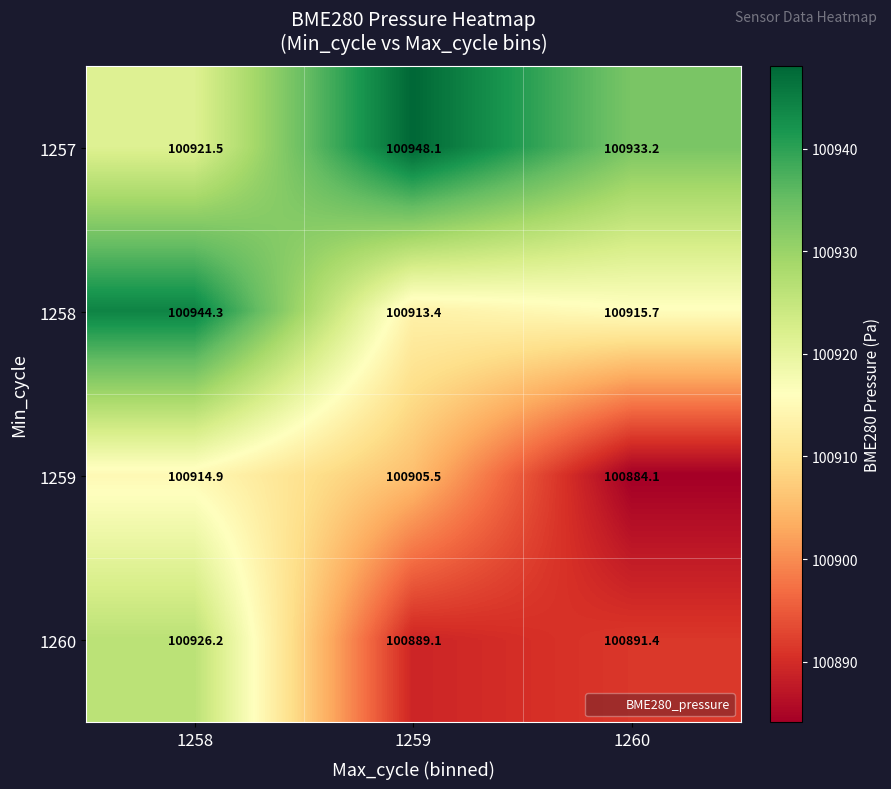

Which series has the widest spread of values?

1260